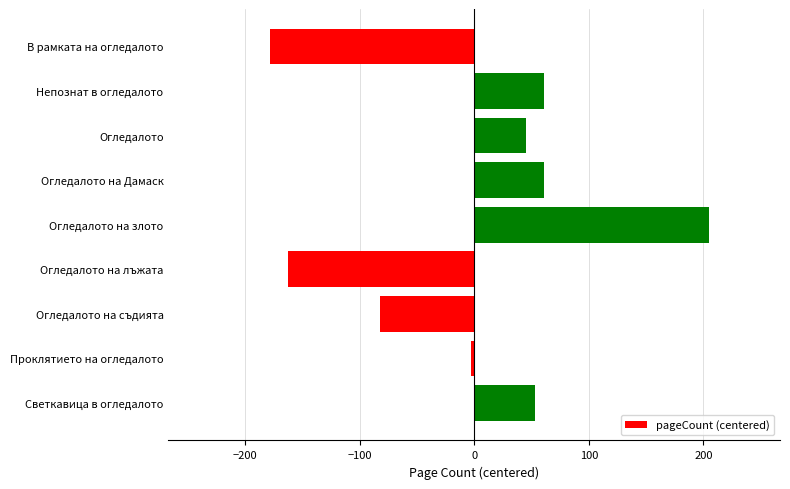

Reading top to bottom, extract all data points from this chart.

В рамката на огледалото=-178.7	Непознат в огледалото=61.3	Огледалото=45.3	Огледалото на Дамаск=61.3	Огледалото на злото=205.3	Огледалото на лъжата=-162.7	Огледалото на съдията=-82.7	Проклятието на огледалото=-2.7	Светкавица в огледалото=53.3